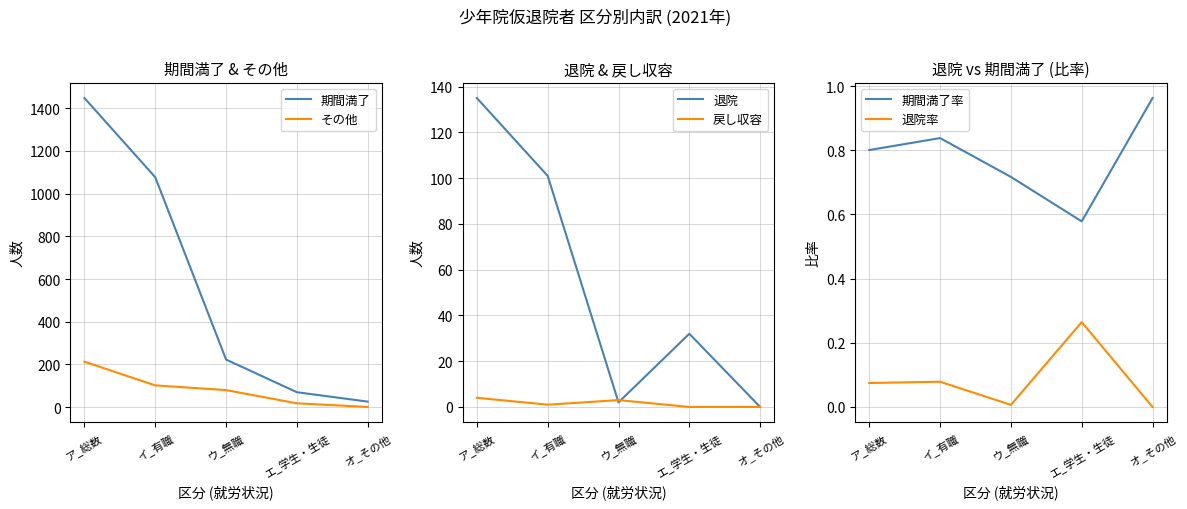

Is it true that 期間満了率 equals 0.3 at イ_有職?

False